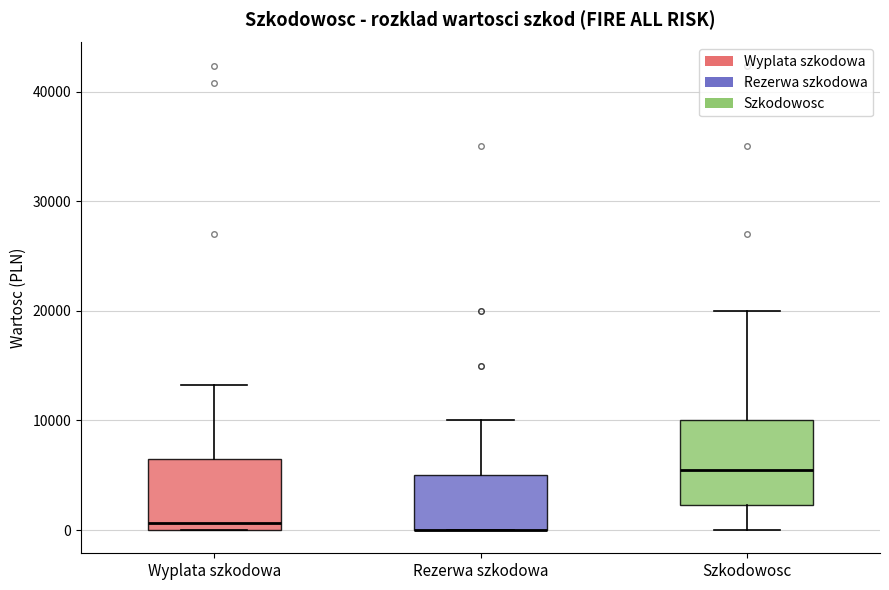

Reading left to right, transcribe this box plot: for each box, give where its median line is, the range the box spans, and where its two whiskers end, as read against the y-axis. The values are not printed on the chart, so give them approximately, as read against the axis.

Wyplata szkodowa: median 1000, box 0 to 7000, whiskers 0 to 13000
Rezerwa szkodowa: median 0 (drawn on the box's lower edge), box 0 to 5000, whiskers 0 to 10000
Szkodowosc: median 5000, box 2000 to 10000, whiskers 0 to 20000